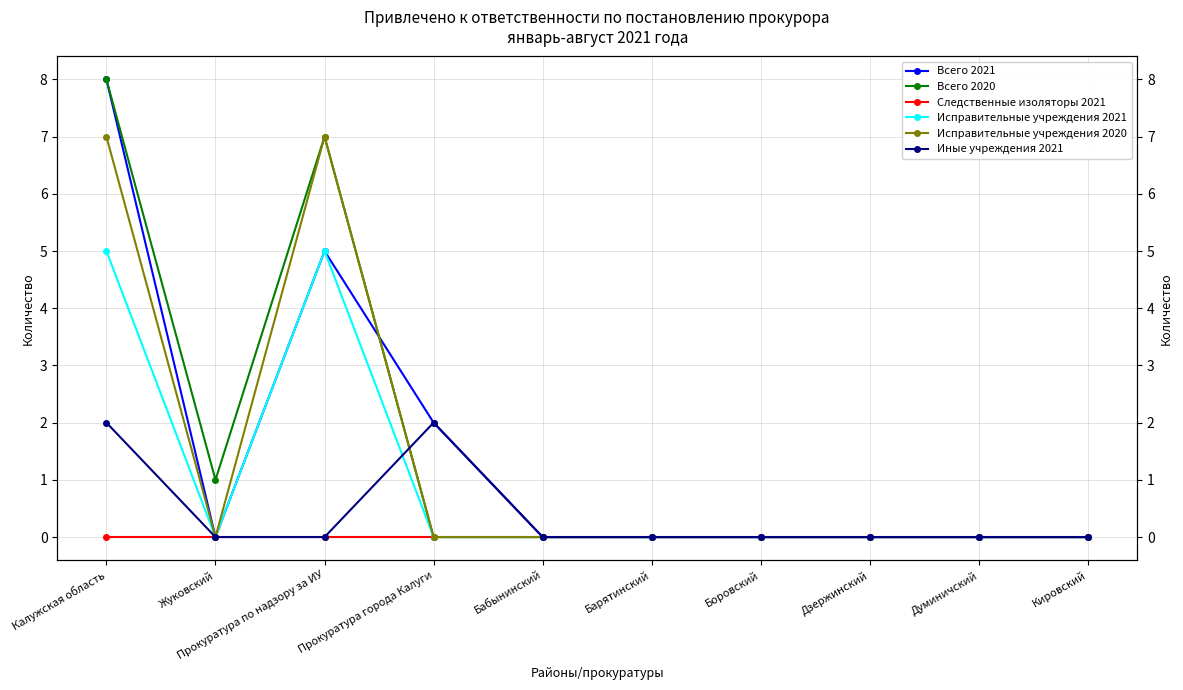

Which has a higher value, Боровский or Прокуратура по надзору за ИУ?

Прокуратура по надзору за ИУ